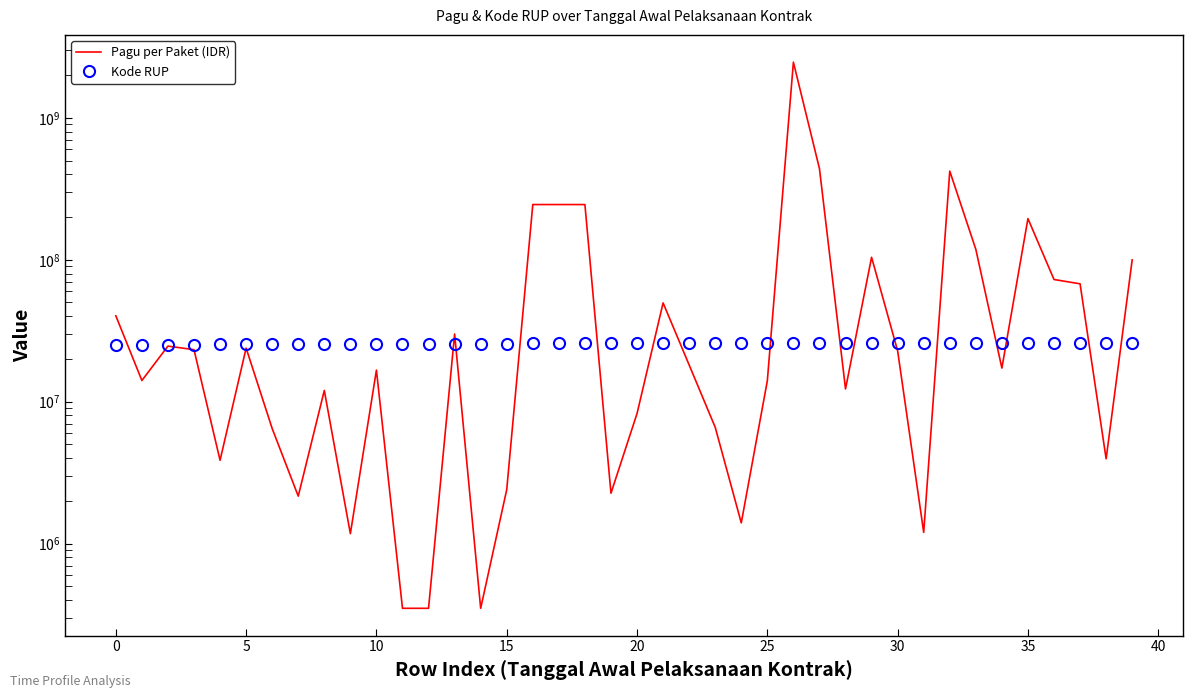

What is the sum of all Kode RUP values?

1027066804